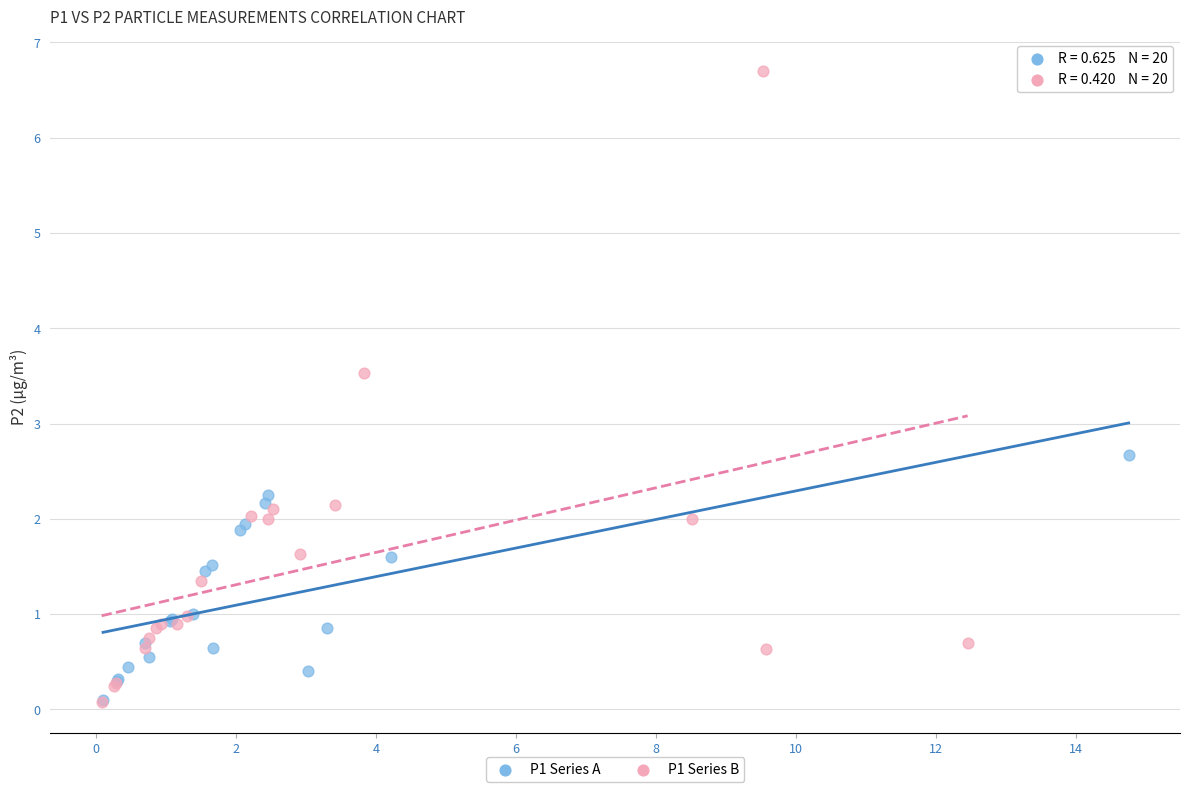

Which series reaches the maximum Y coordinate?

P1 Series B